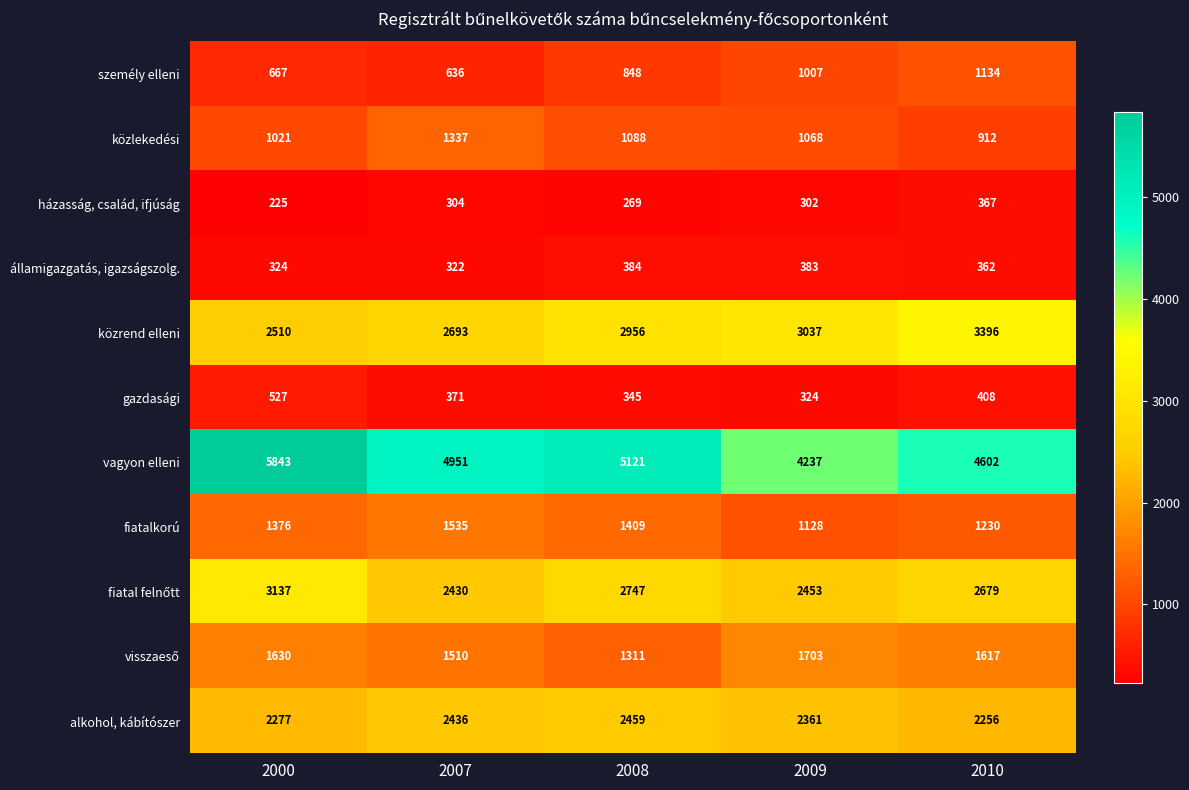

Read the fiatalkorú value at 2009.

1128